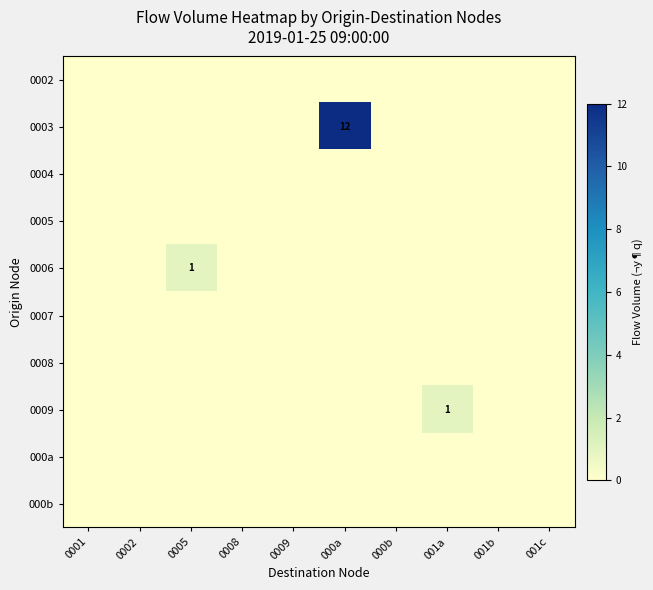

What is the total value across all series at 001a?

1